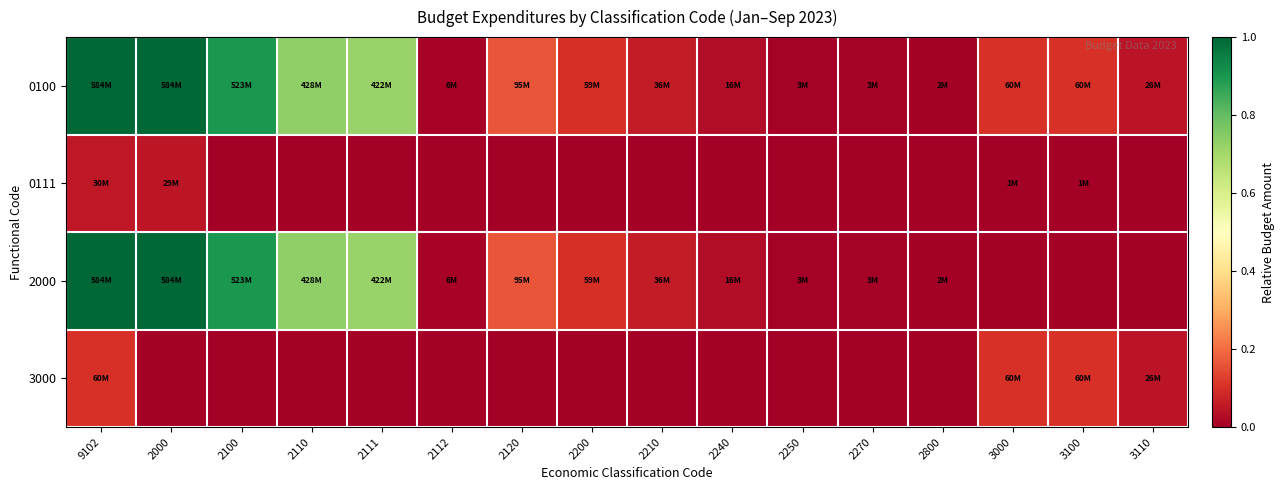

At which category does the chart reach its minimum across all series?

2100